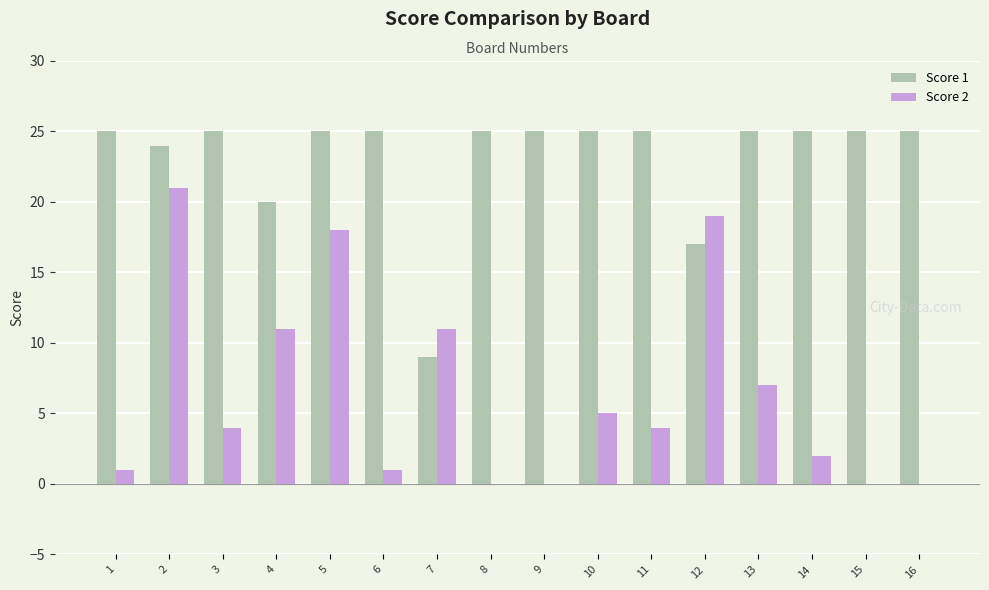

Between 4 and 14, which series saw the biggest shift?

Score 2